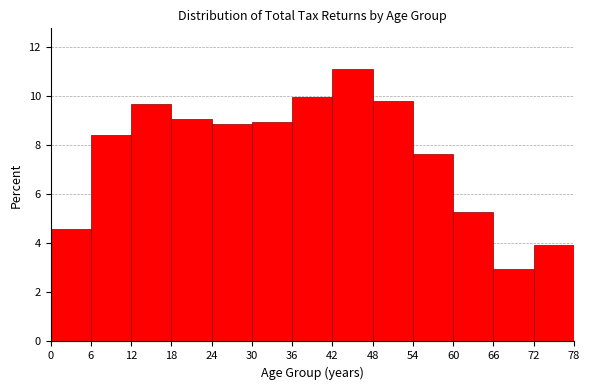

What is the height of the bar covering 6 to 12 on the x-axis? The values are not printed on the chart, so give them approximately, as read against the axis.

8.4